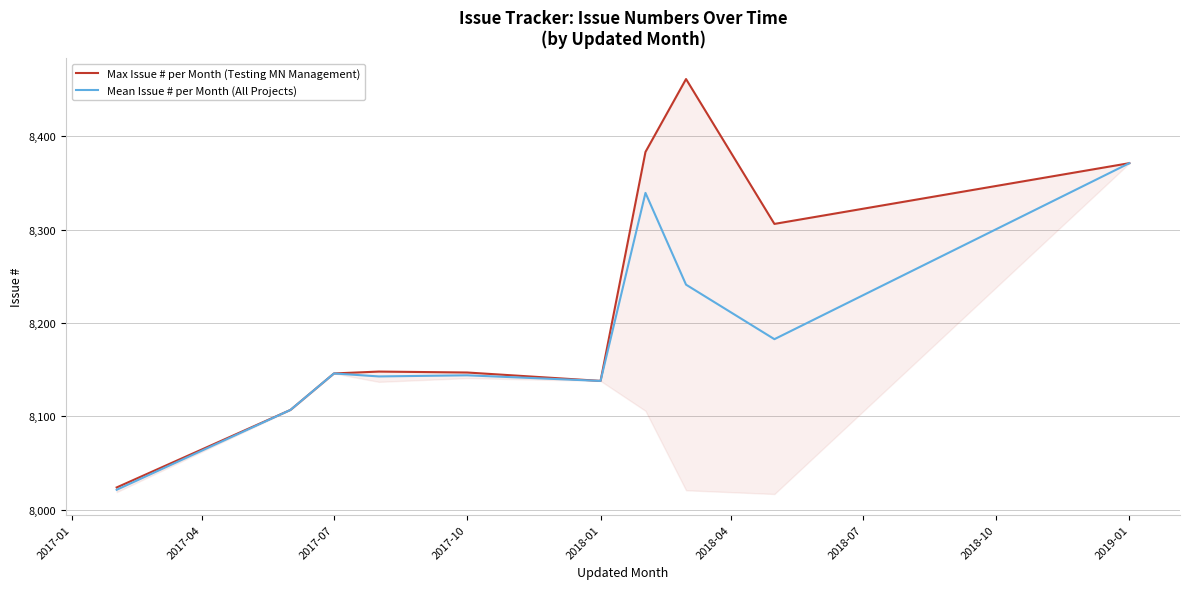

Which category has the highest value in the Mean Issue # per Month (All Projects) series?

2019-01